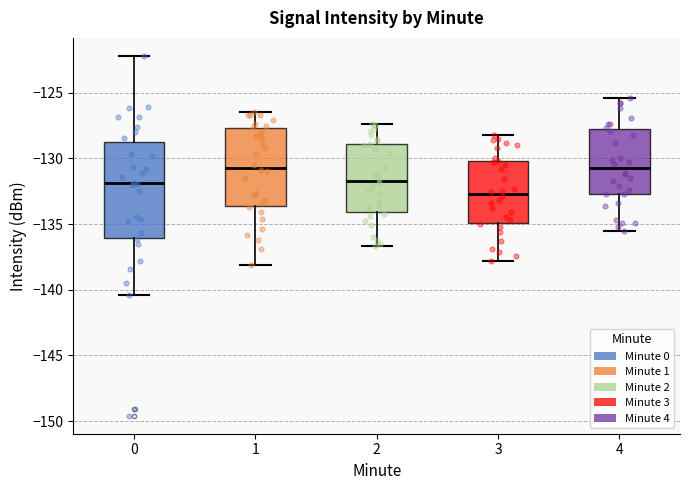

Reading left to right, transcribe this box plot: for each box, give where its median line is, the range the box spans, and where its two whiskers end, as read against the y-axis. The values are not printed on the chart, so give them approximately, as read against the axis.

0: median -132.0, box -136.0 to -129.0, whiskers -140.5 to -122.0
1: median -130.5, box -133.5 to -127.5, whiskers -138.0 to -126.5
2: median -131.5, box -134.0 to -129.0, whiskers -136.5 to -127.5
3: median -132.5, box -135.0 to -130.0, whiskers -138.0 to -128.0
4: median -130.5, box -132.5 to -127.5, whiskers -135.5 to -125.5